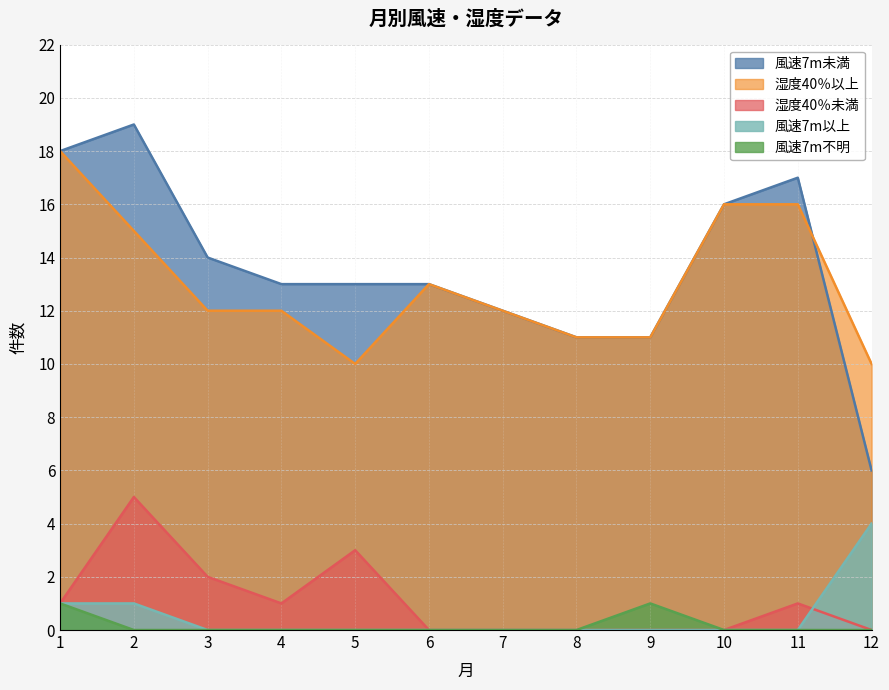

At which category does 湿度40％以上 reach its first local peak?

6